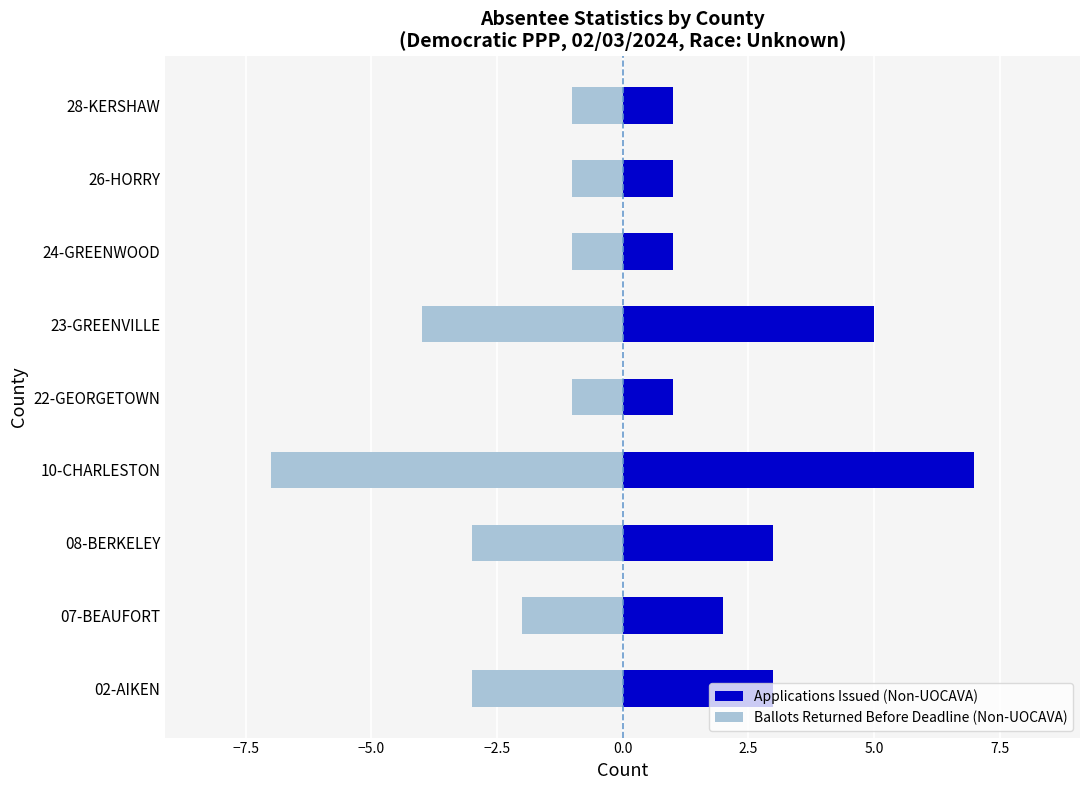

What is the difference between the second highest and second lowest values in the Applications Issued (Non-UOCAVA) series?

4